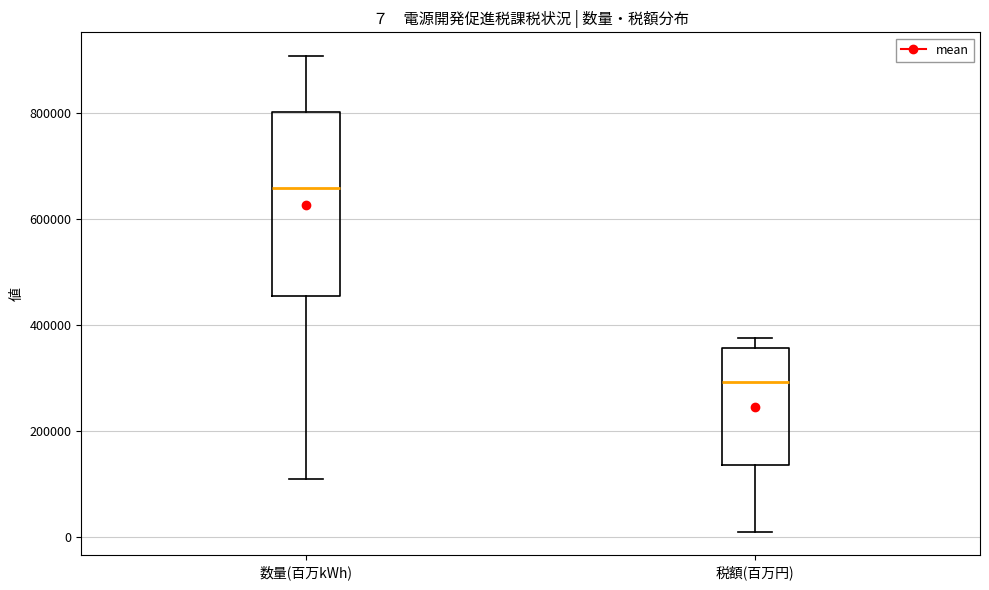

Comparing the boxes themselves (not the whiskers), which one is the tallest?

数量(百万kWh)